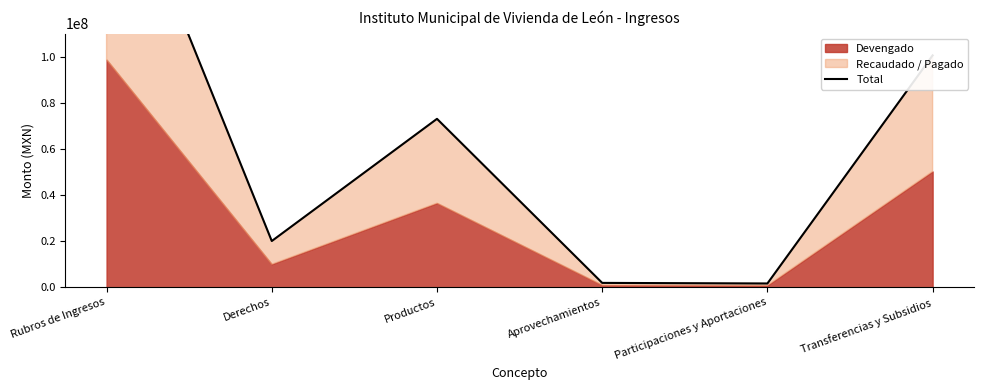

What is the greatest value displayed?

197427282.1